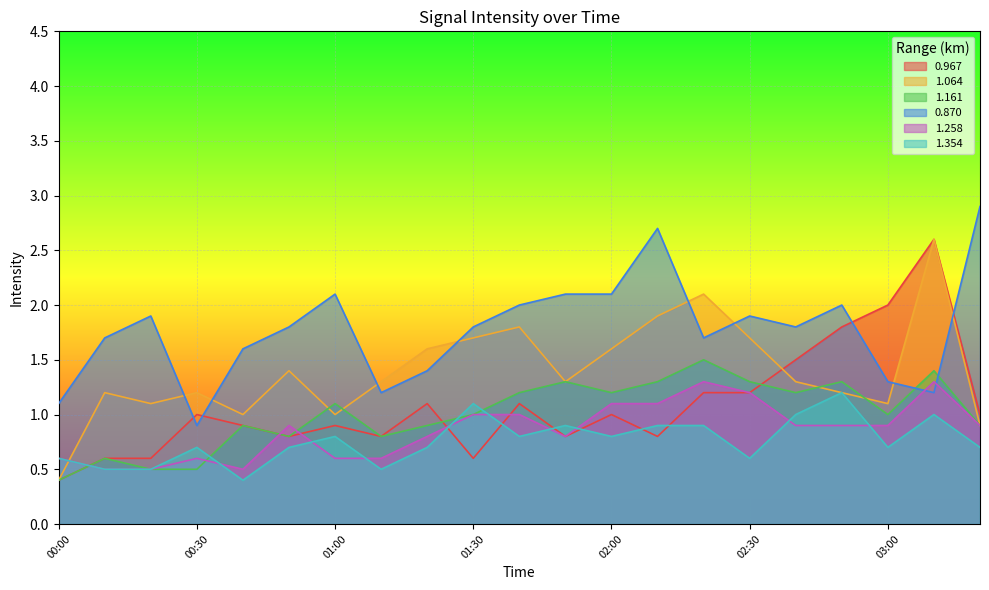

Which series changed the most between 00:20 and 01:40?

1.064